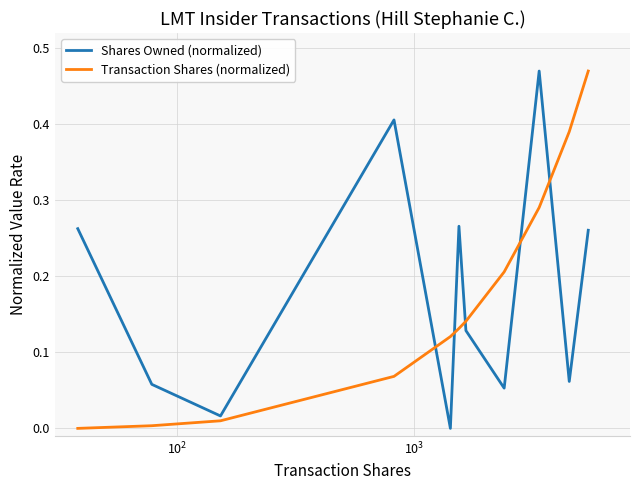

True or false: Transaction Shares (normalized) and Shares Owned (normalized) cross at least once.

True